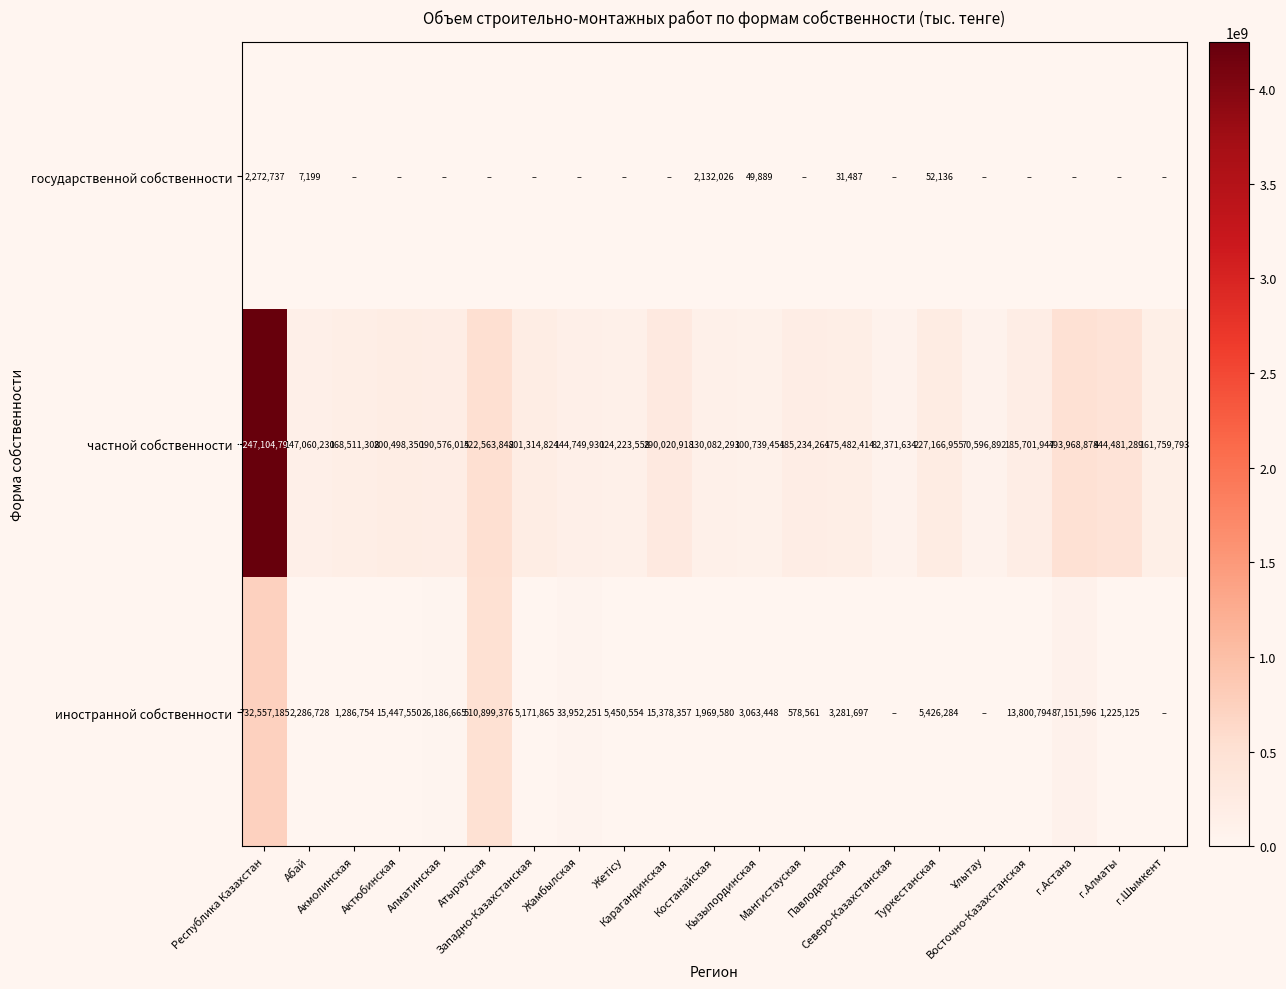

What is the difference between the second highest and minimum values in the частной собственности series?

451966956